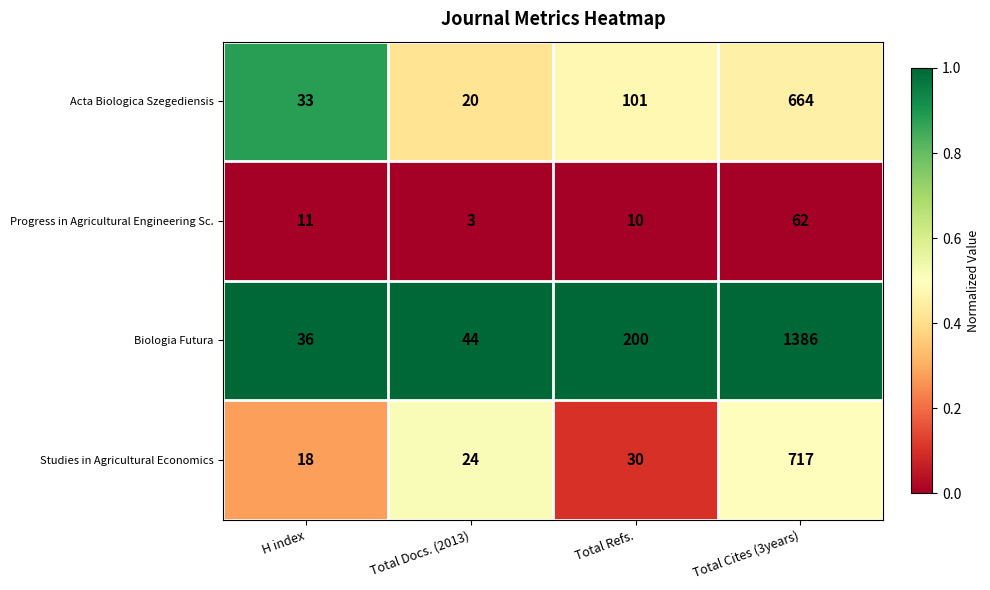

Which series changed the most between H index and Total Refs.?

Biologia Futura